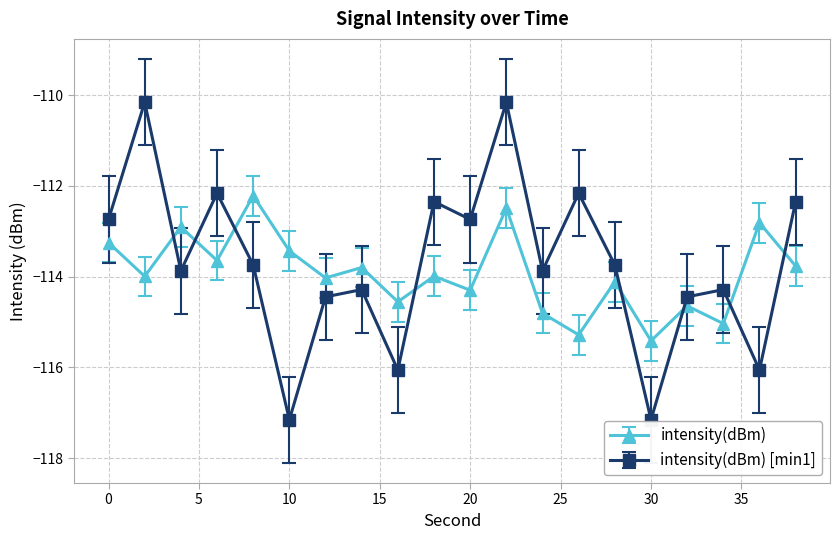

How many distinct data groups are displayed?

2